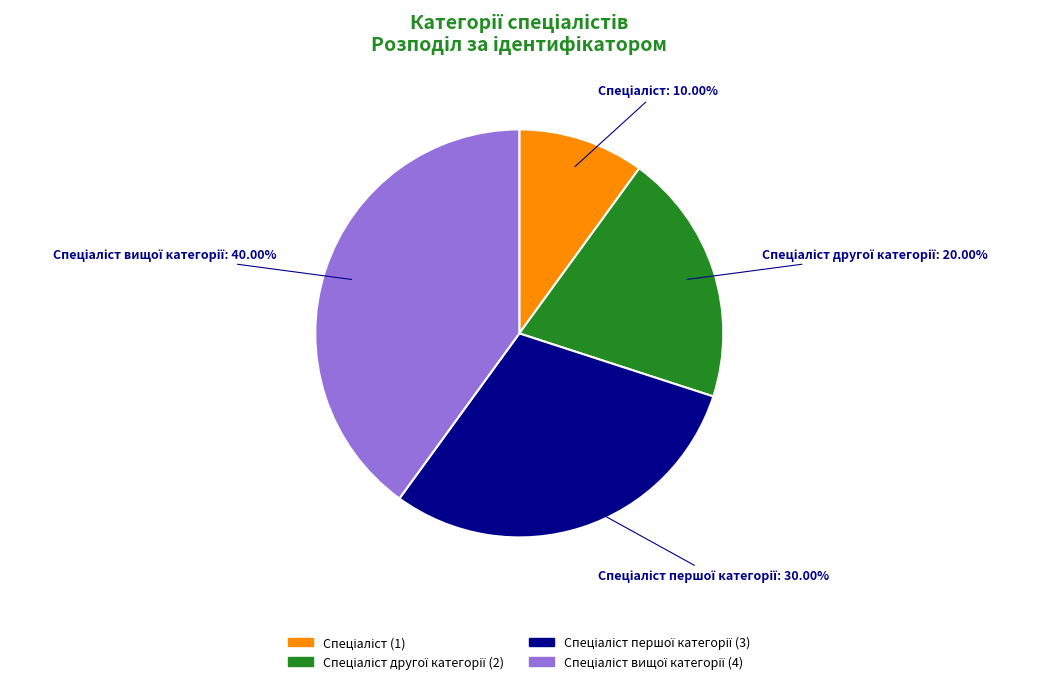

How many slices are in this pie chart?

4